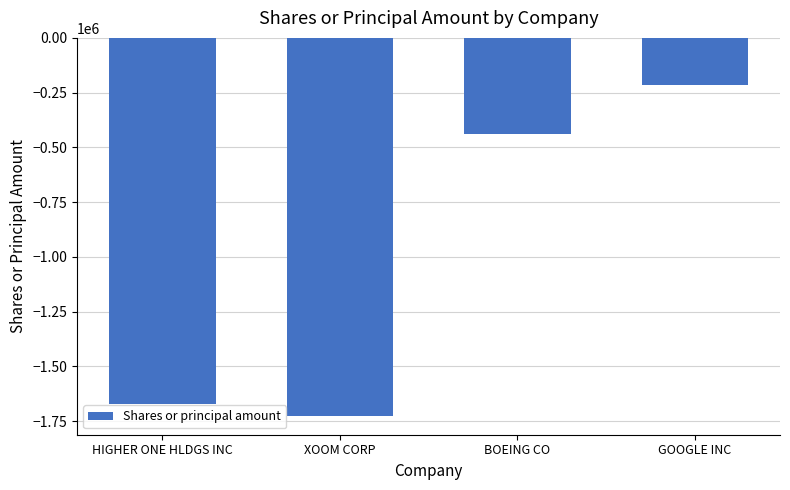

What is the label of the 3rd bar from the left?

BOEING CO